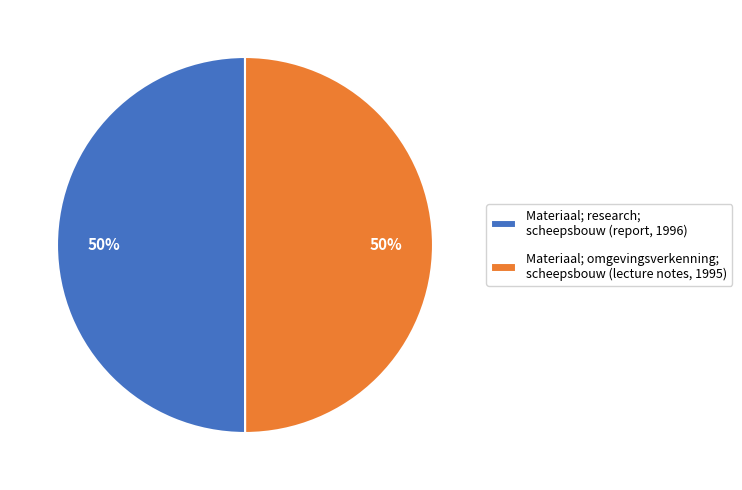

How many slices are in this pie chart?

2